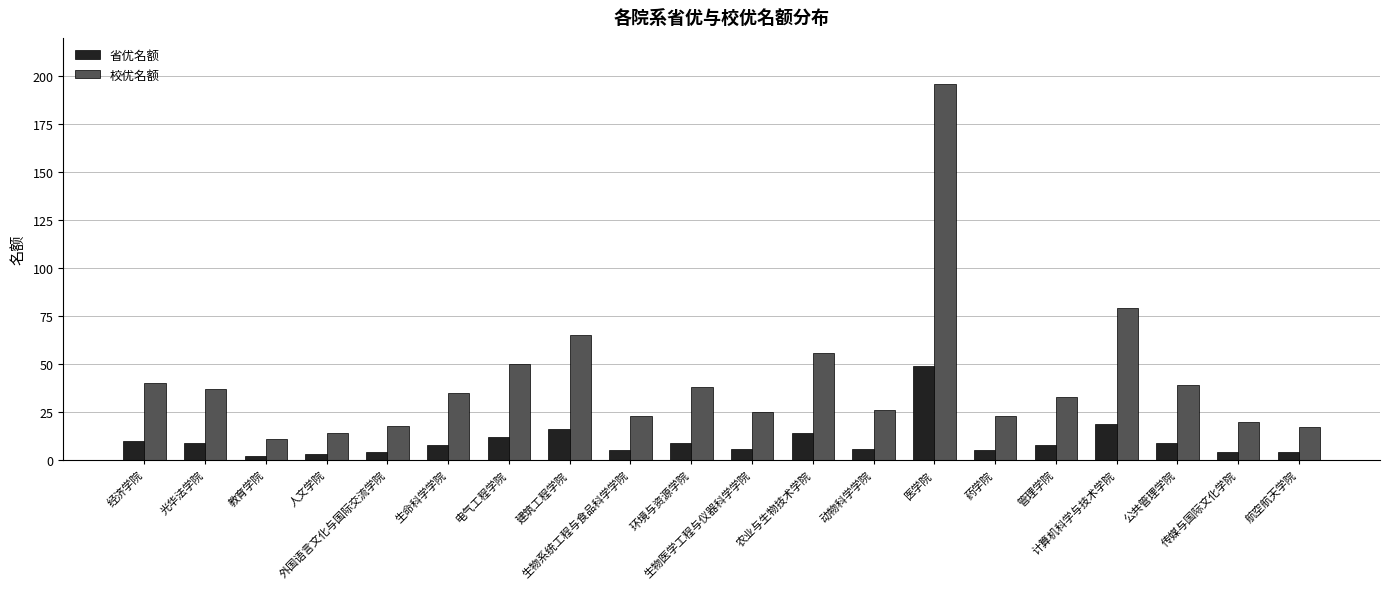

How many bars are there in each group?

2